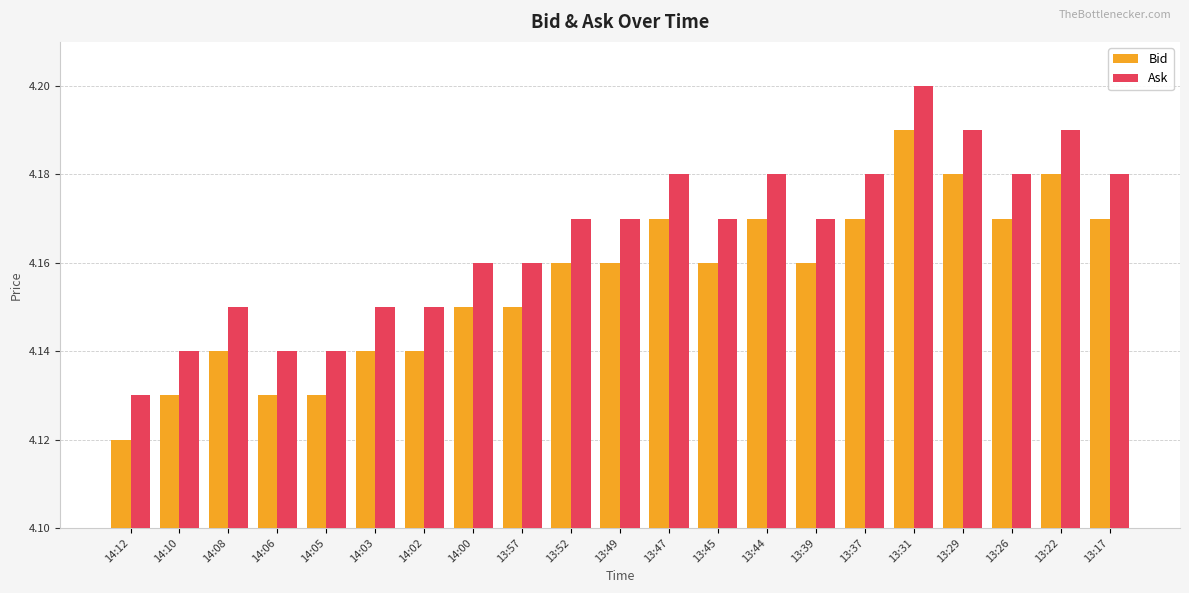

Rank the series at 13:29 from highest to lowest value.

Ask, Bid